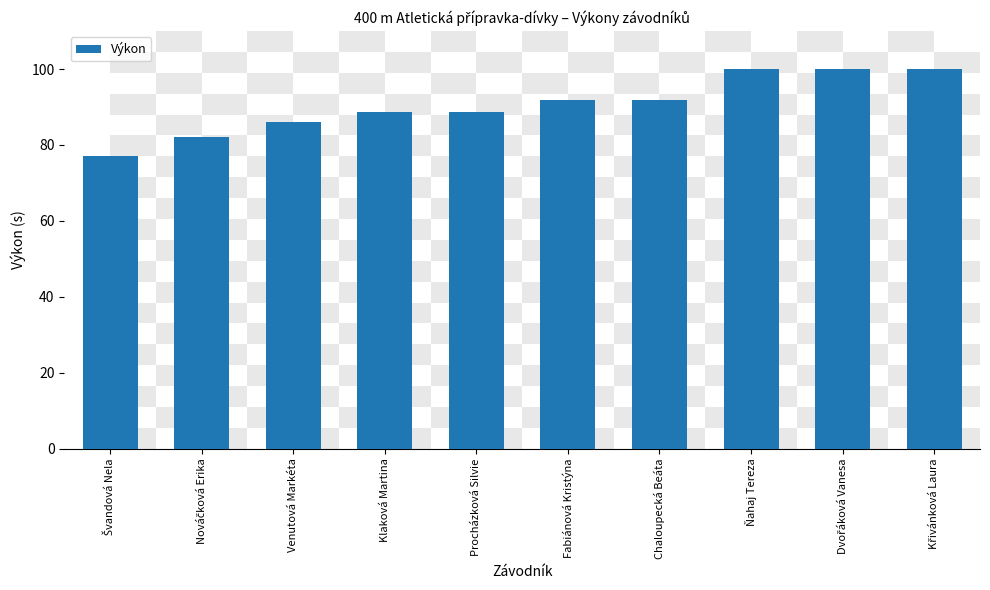

What is the value of the 8th bar from the left?

100.0